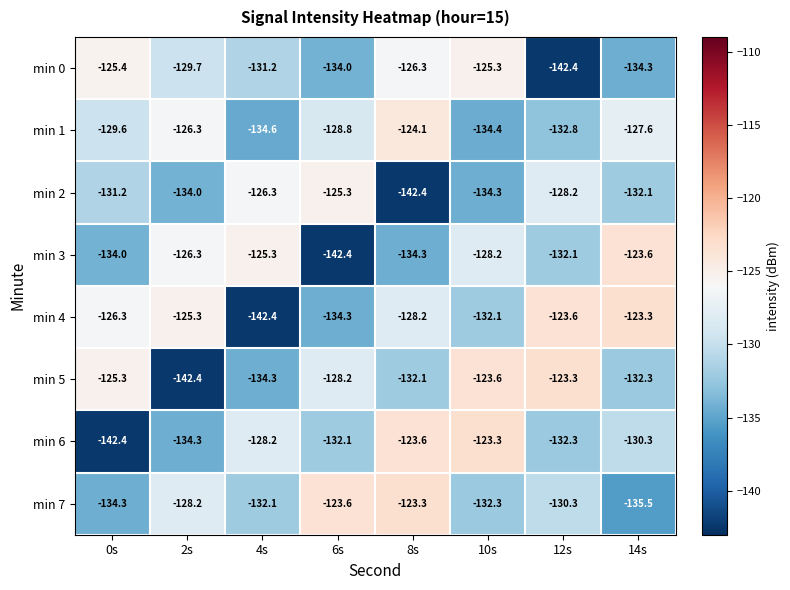

At which label is min 5 closest to -132?

8s